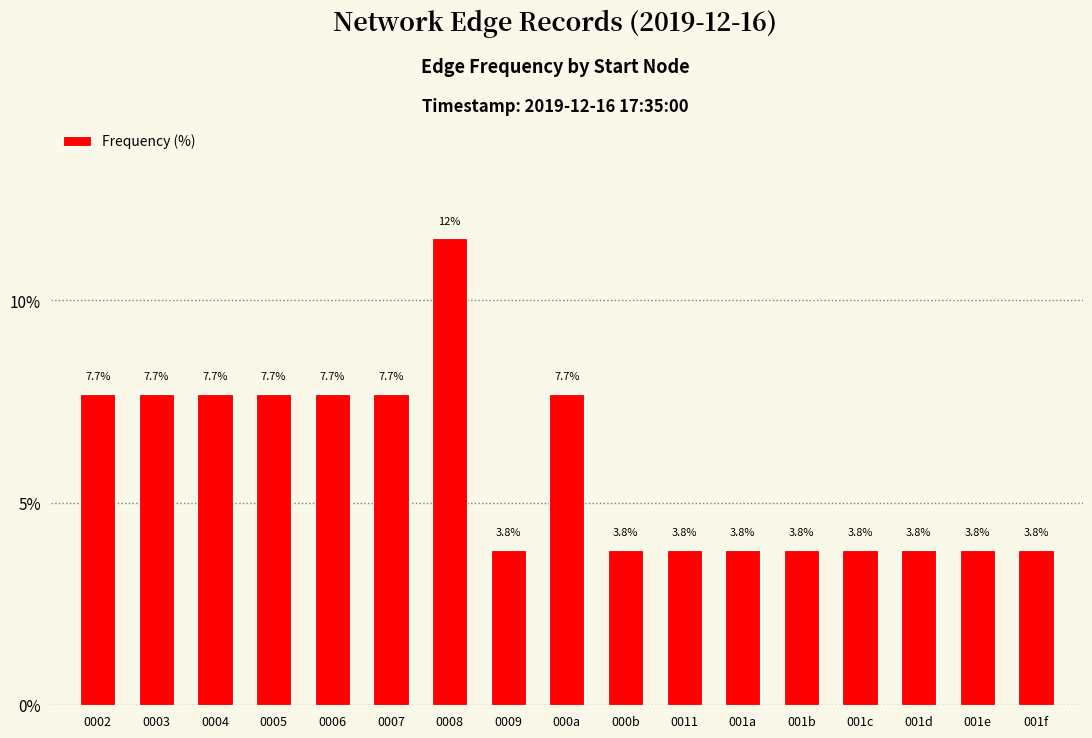

Read the value at 0005.

7.7